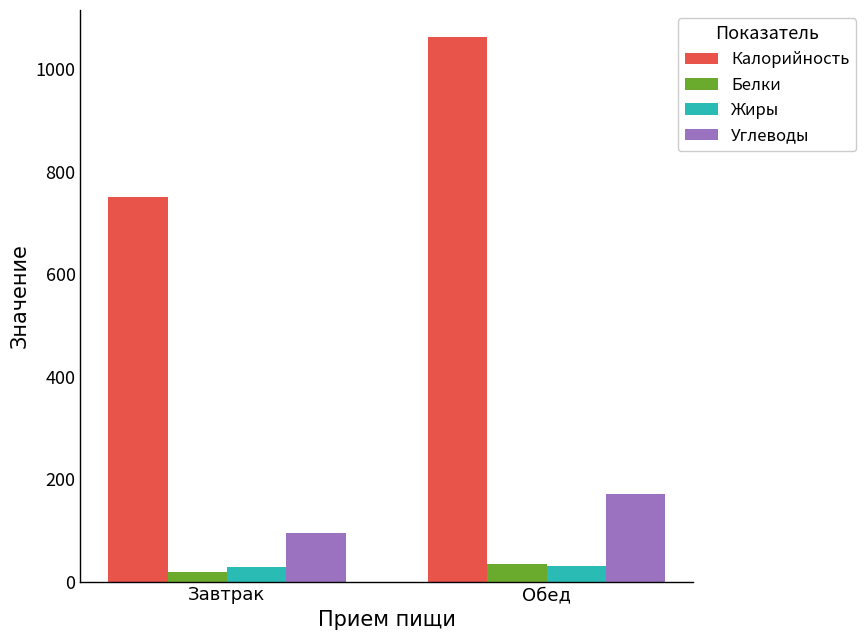

Is it true that Жиры equals 29 at Завтрак?

True